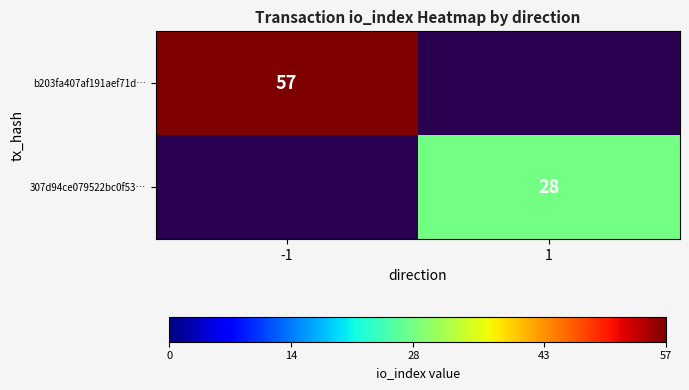

Is it true that 307d94ce079522bc0f53… equals 8 at 1?

False